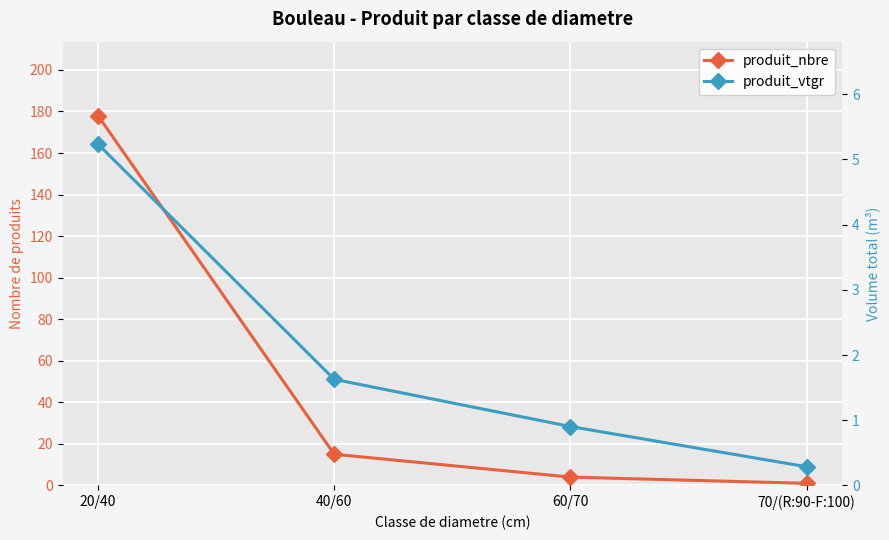

The produit_vtgr series shows 1.6 at 40/60. True or false?

True